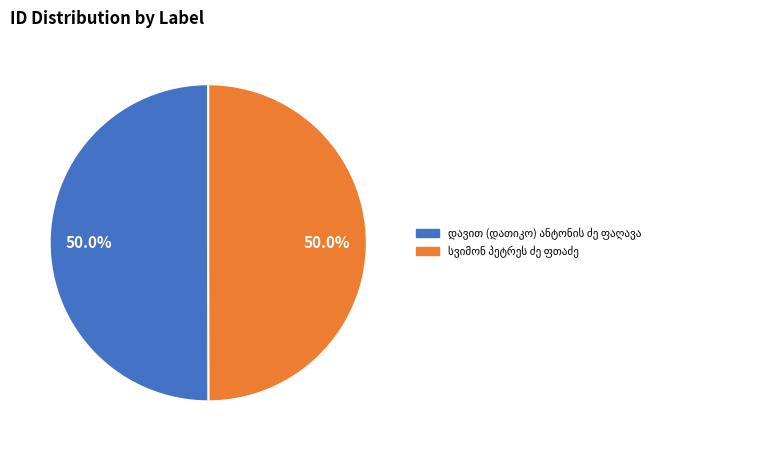

The დავით (დათიკო) ანტონის ძე ფაღავა slice represents 50% of the pie. True or false?

True